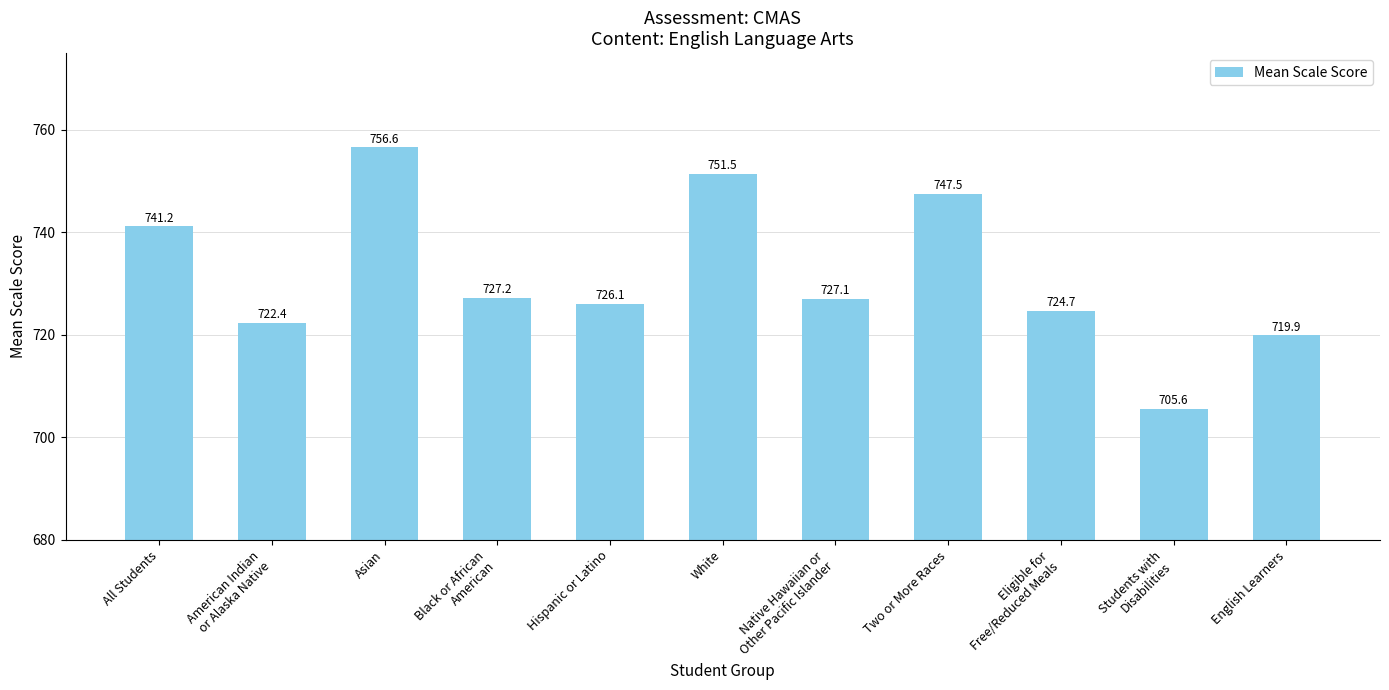

Reading left to right, extract all data points from this chart.

All Students=741.2	American Indian
or Alaska Native=722.4	Asian=756.6	Black or African
American=727.2	Hispanic or Latino=726.1	White=751.5	Native Hawaiian or
Other Pacific Islander=727.1	Two or More Races=747.5	Eligible for
Free/Reduced Meals=724.7	Students with
Disabilities=705.6	English Learners=719.9